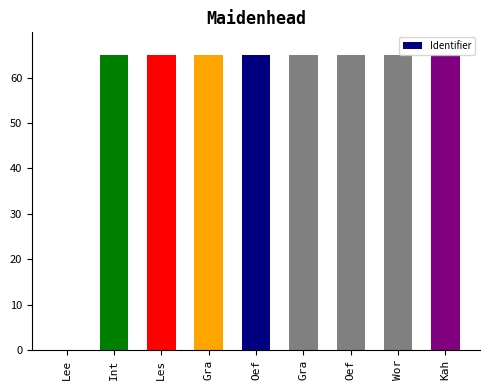

How many values are above zero?

8